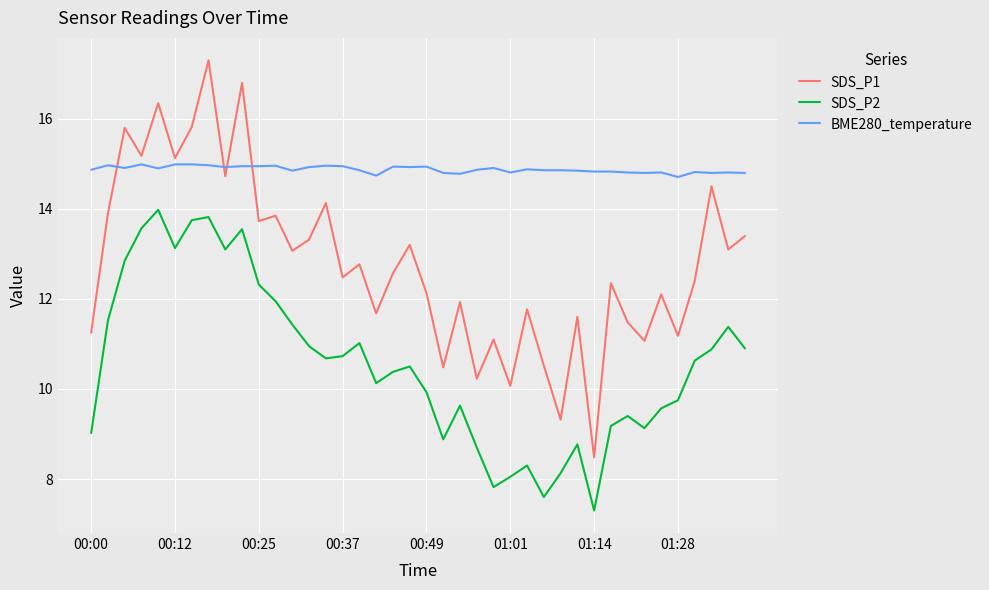

List the series in order of their peak value, highest first.

SDS_P1, BME280_temperature, SDS_P2